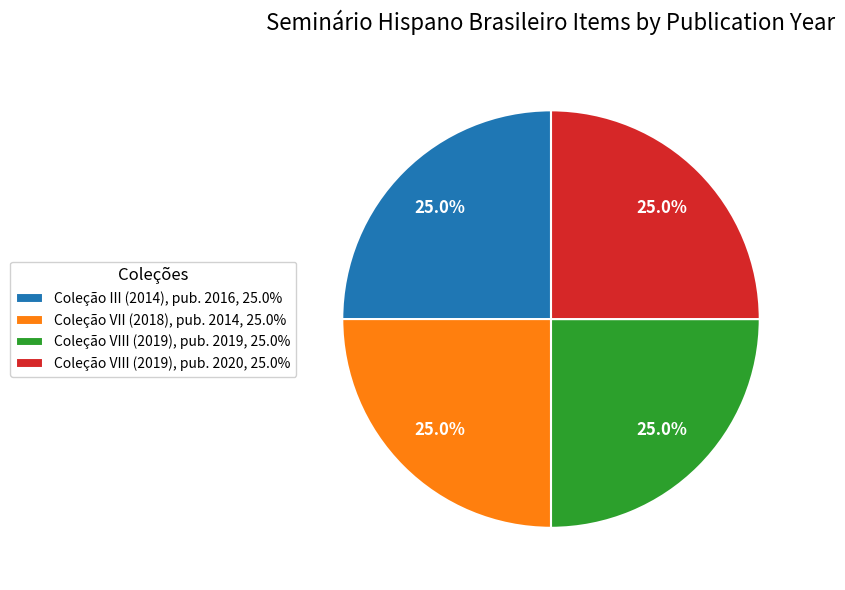

Approximately how many times larger is the value at Coleção VIII (2019), pub. 2020, 25.0% compared to Coleção VII (2018), pub. 2014, 25.0%?

1.0